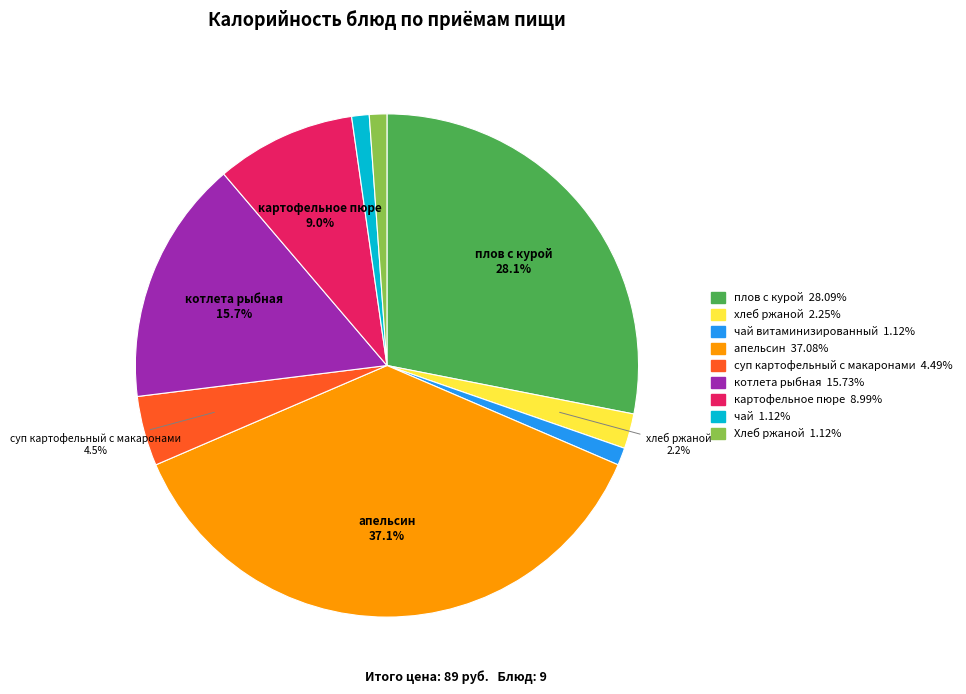

Is there a majority slice in this chart?

No